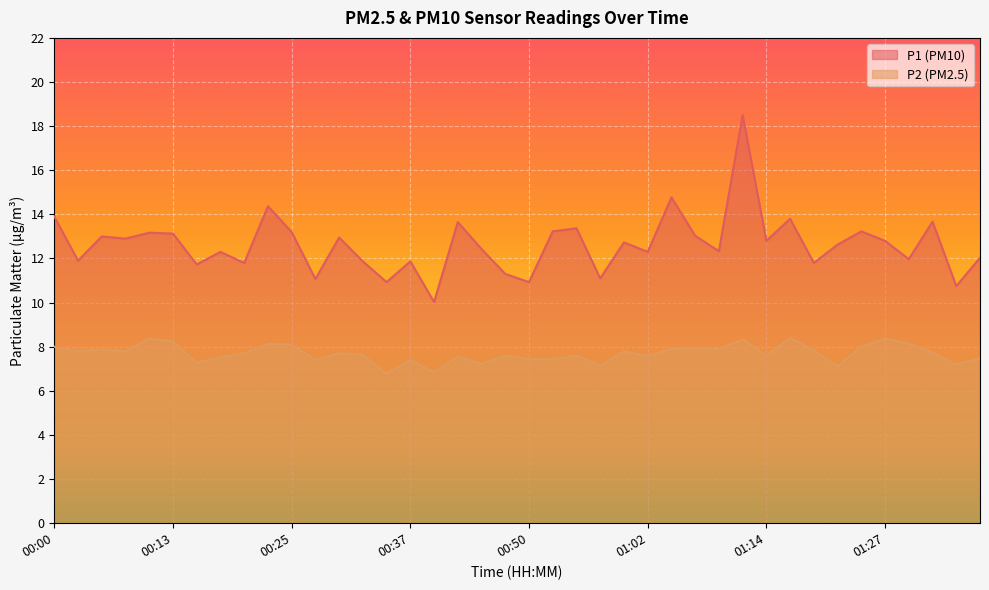

Reading left to right, what are all the values shown in this chart?

P1: 00:00=13.9	00:03=11.9	00:05=13.0	00:08=12.9	00:10=13.2	00:13=13.1	00:15=11.7	00:18=12.3	00:20=11.8	00:23=14.4	00:25=13.2	00:27=11.1	00:30=12.9	00:32=11.9	00:35=10.9	00:37=11.9	00:40=10.0	00:42=13.7	00:45=12.4	00:47=11.3	00:50=10.9	00:52=13.2	00:55=13.4	00:57=11.1	01:00=12.7	01:02=12.3	01:05=14.8	01:07=13.0	01:10=12.3	01:12=18.5	01:14=12.8	01:17=13.8	01:19=11.8	01:22=12.6	01:24=13.2	01:27=12.8	01:29=12.0	01:32=13.7	01:34=10.8	01:37=12.0
P2: 00:00=8.0	00:03=7.8	00:05=7.9	00:08=7.8	00:10=8.4	00:13=8.2	00:15=7.3	00:18=7.5	00:20=7.7	00:23=8.1	00:25=8.1	00:27=7.4	00:30=7.7	00:32=7.6	00:35=6.8	00:37=7.4	00:40=6.8	00:42=7.5	00:45=7.2	00:47=7.6	00:50=7.4	00:52=7.4	00:55=7.6	00:57=7.1	01:00=7.8	01:02=7.6	01:05=7.9	01:07=7.9	01:10=7.9	01:12=8.3	01:14=7.6	01:17=8.4	01:19=7.8	01:22=7.1	01:24=8.0	01:27=8.4	01:29=8.1	01:32=7.7	01:34=7.2	01:37=7.5